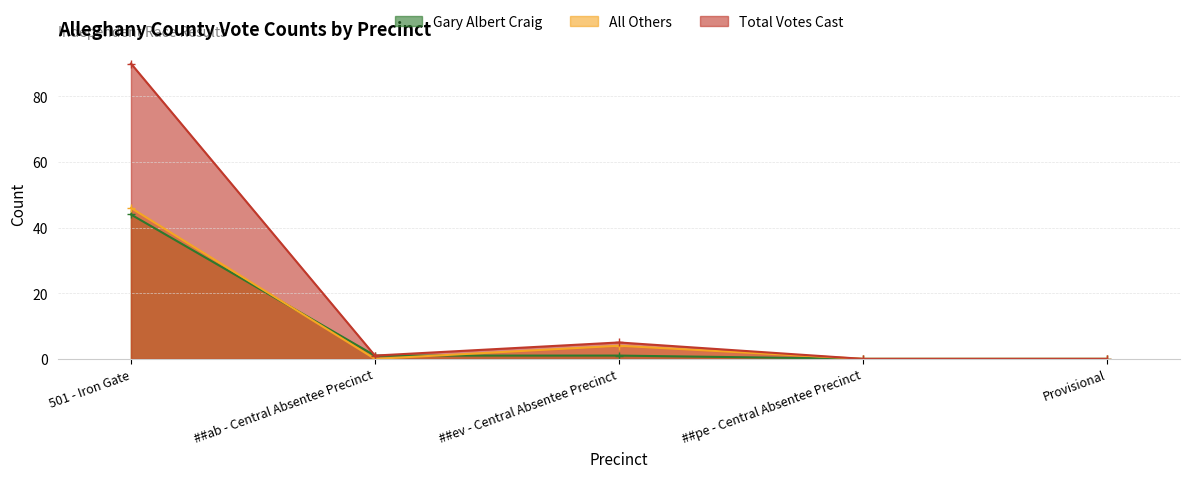

At how many categories does at least one series exceed 12?

1